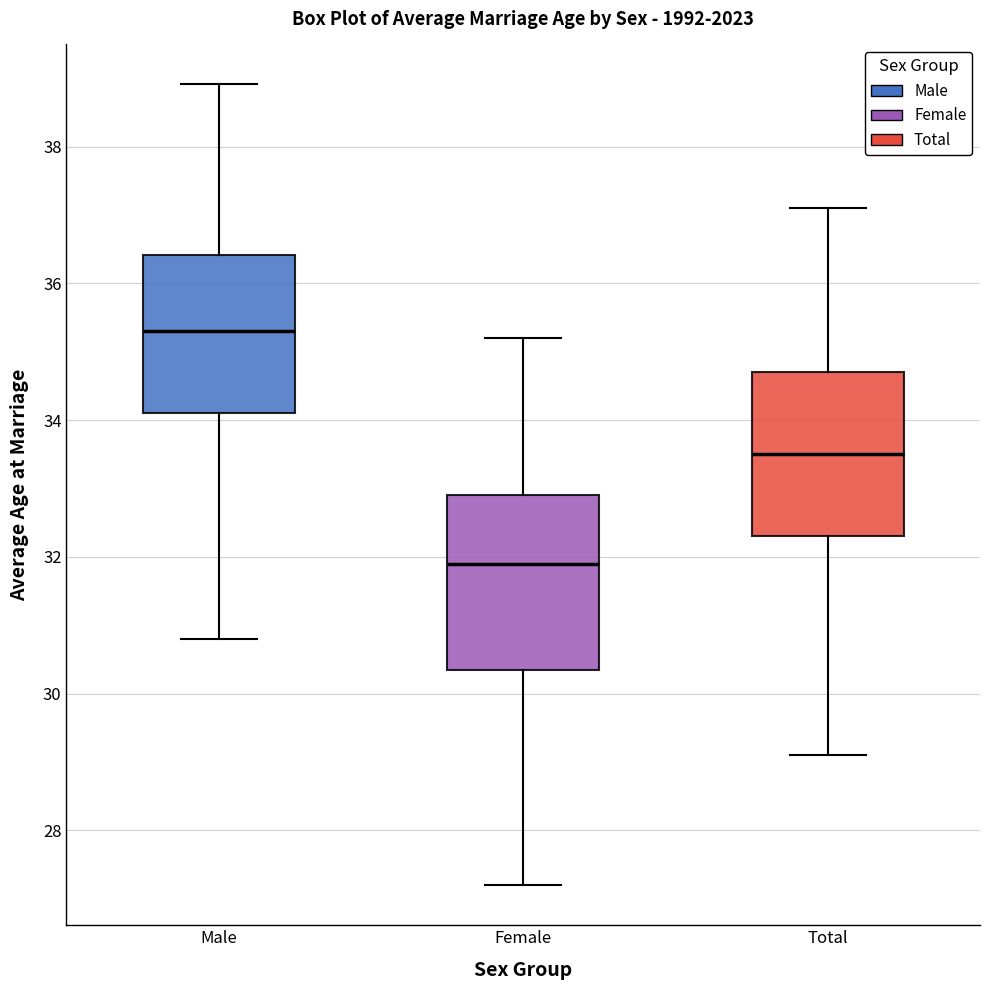

Where does the median line of the box for Female sit on the y-axis? The values are not printed on the chart, so give them approximately, as read against the axis.

32.0